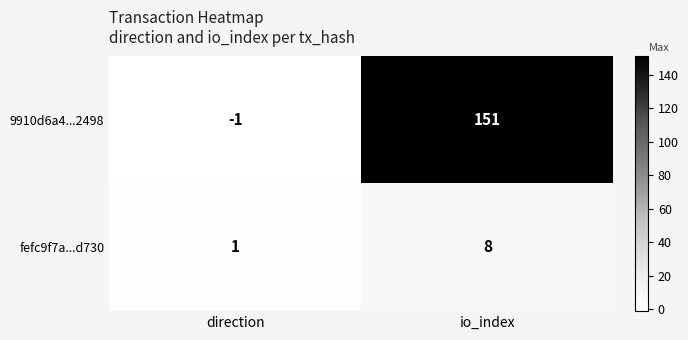

Reading left to right, extract all data points from this chart.

9910d6a4...2498: -1	151
fefc9f7a...d730: 1	8